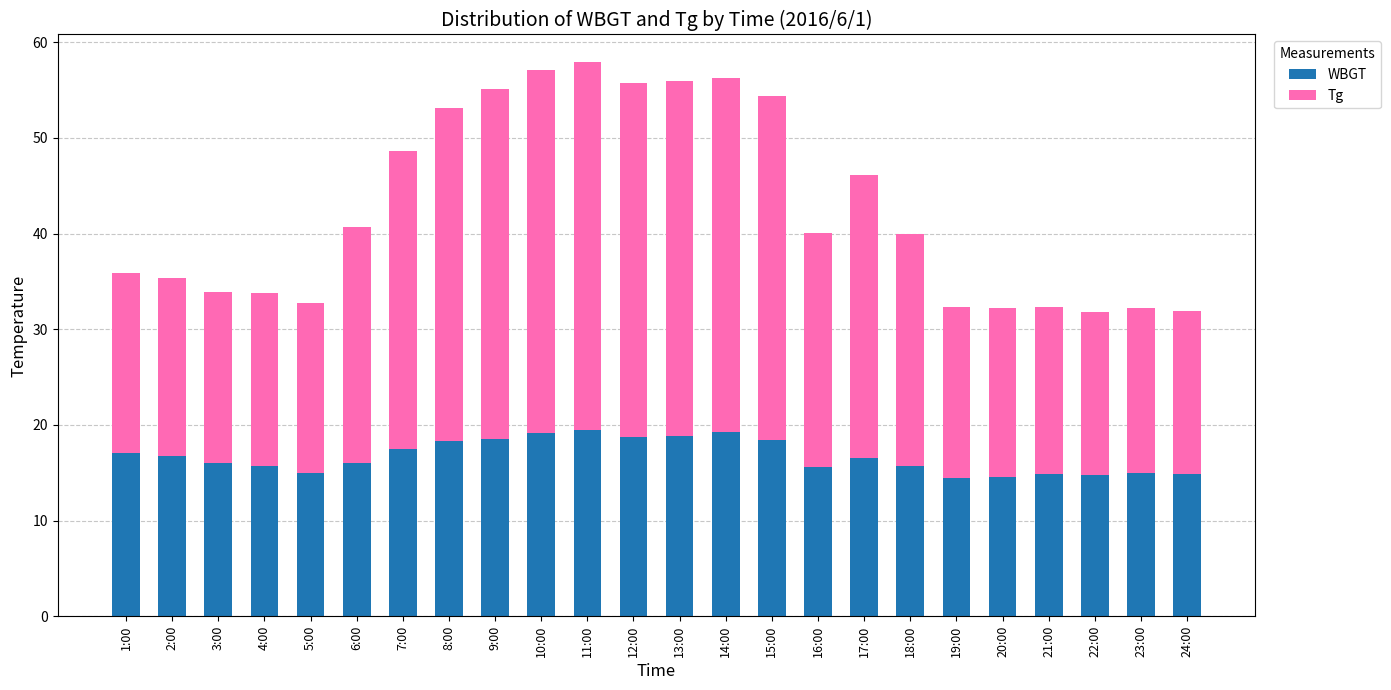

What is the sum of all WBGT values?

401.3